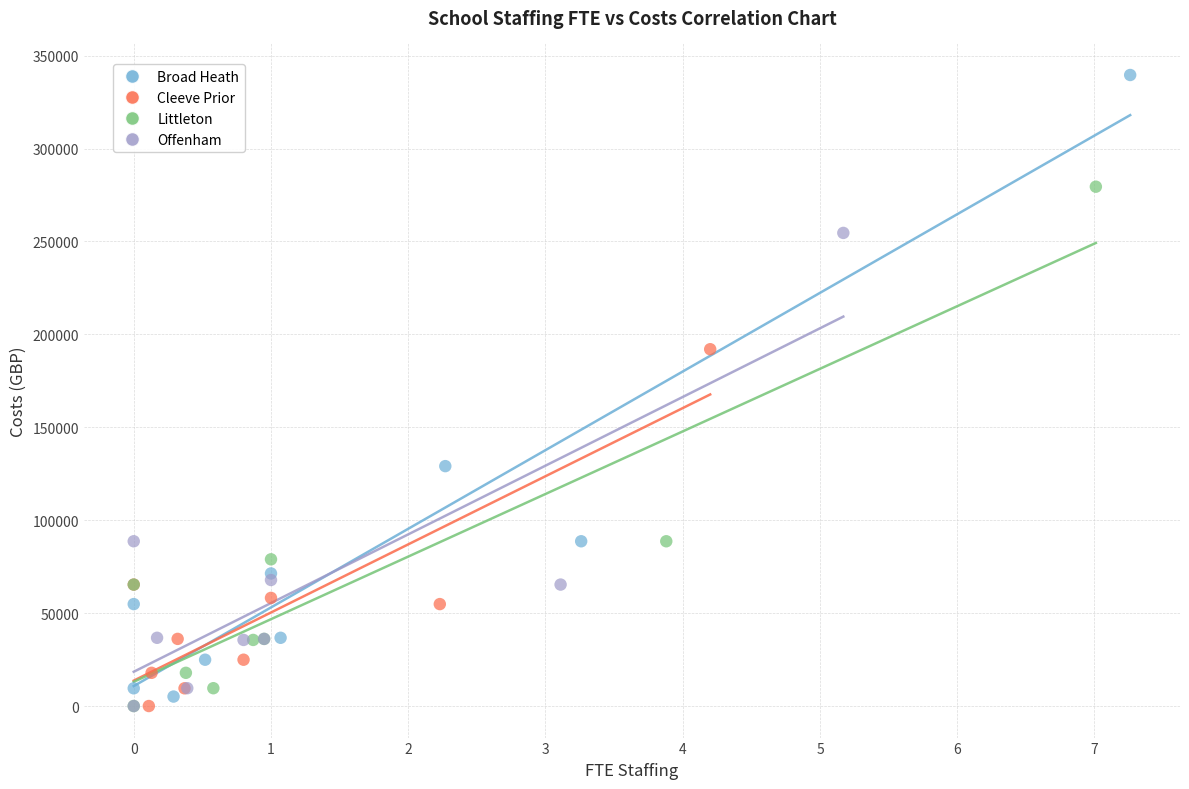

Which series has the largest Y range (max minus min)?

Broad Heath